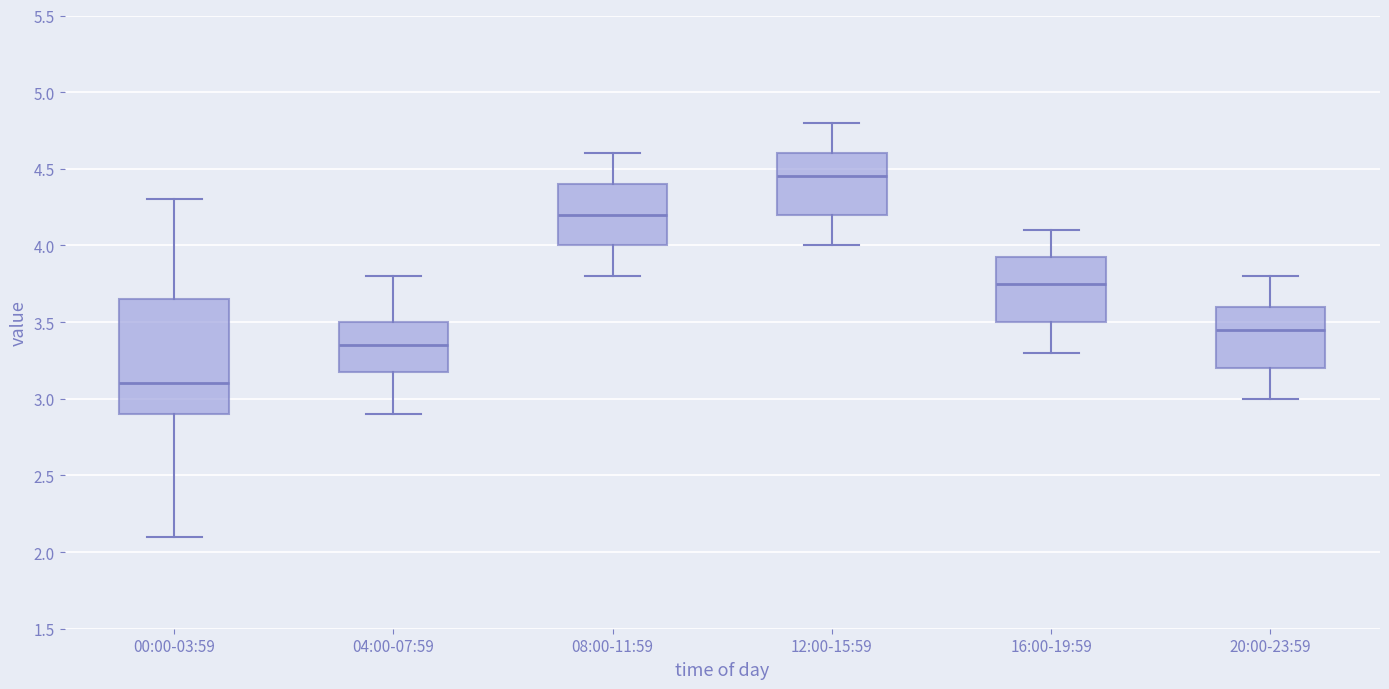

Where does the median line of the box for 08:00-11:59 sit on the y-axis? The values are not printed on the chart, so give them approximately, as read against the axis.

4.20